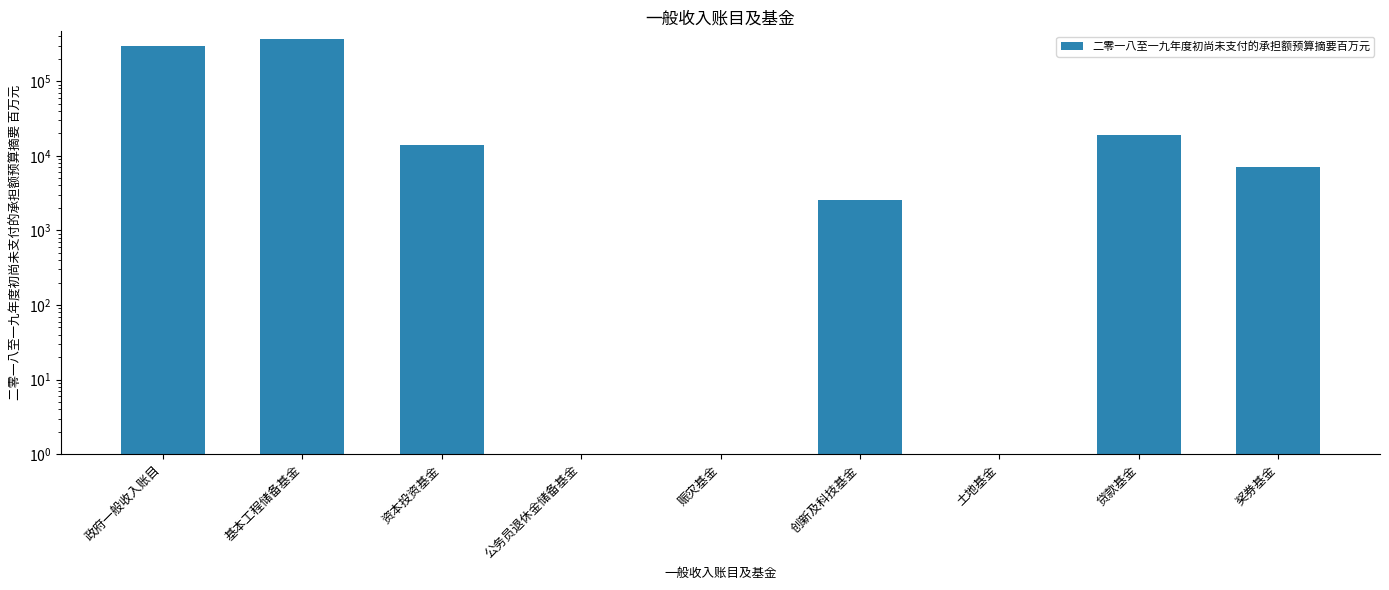

What is the label of the 6th bar from the right?

公务员退休金储备基金